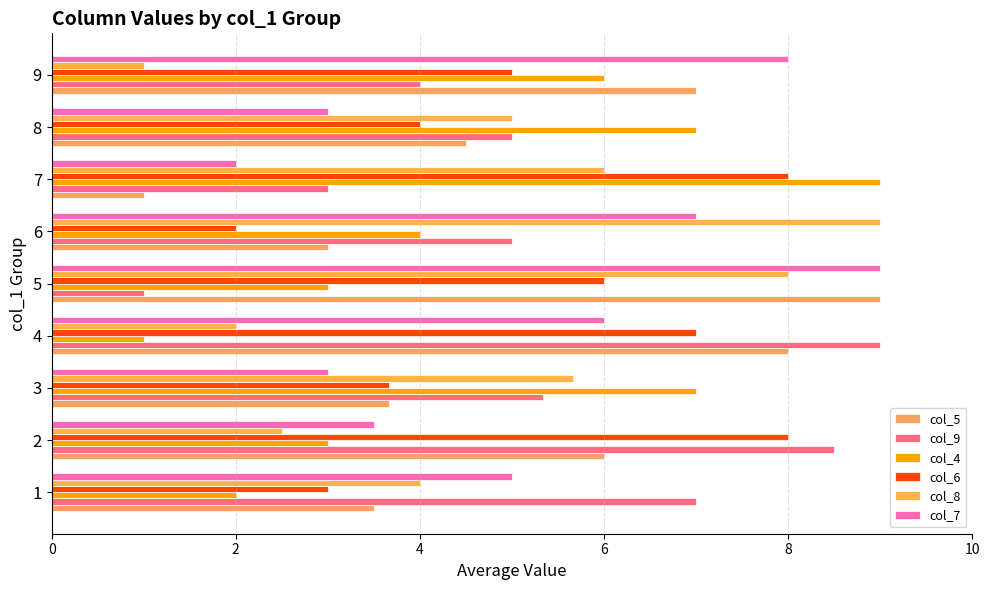

Rank the series at 6 from highest to lowest value.

col_8, col_7, col_9, col_4, col_5, col_6